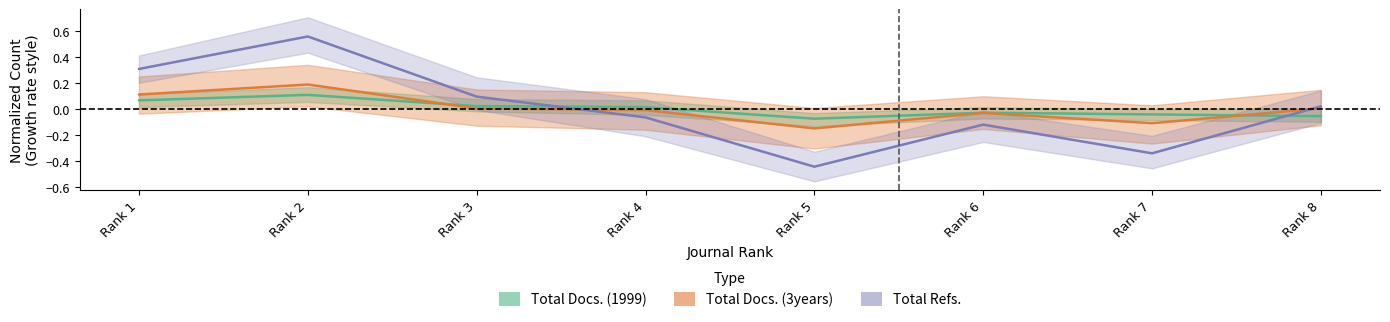

Reading left to right, extract all data points from this chart.

Total Docs. (1999): 0.1	0.1	0.0	0.0	-0.1	-0.0	-0.0	-0.1
Total Docs. (3years): 0.1	0.2	0.0	-0.0	-0.2	-0.0	-0.1	0.0
Total Refs.: 0.3	0.6	0.1	-0.1	-0.4	-0.1	-0.3	0.0